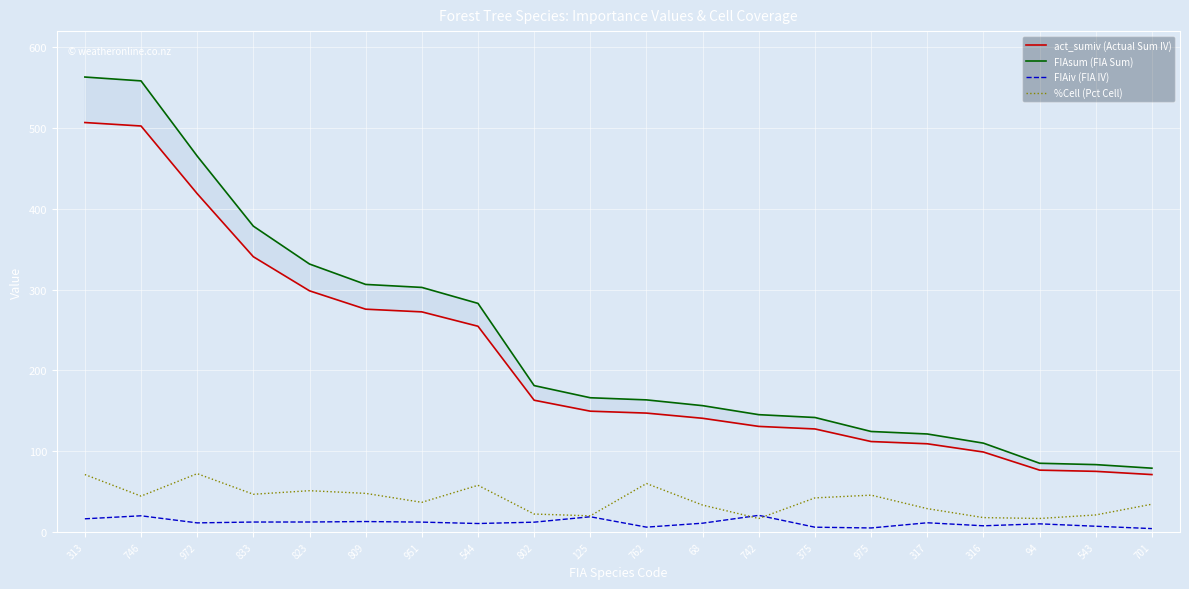

What is the sum of the act_sumiv (Actual Sum IV) values at 701 and 94?

147.6